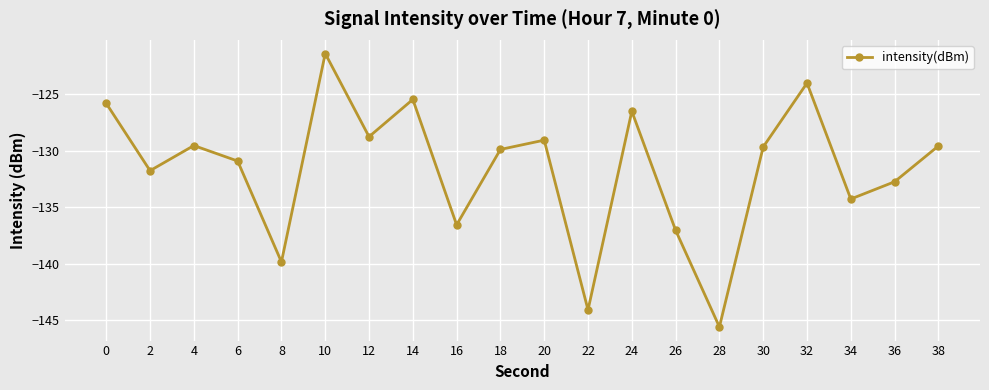

How many categories are shown in the chart?

20